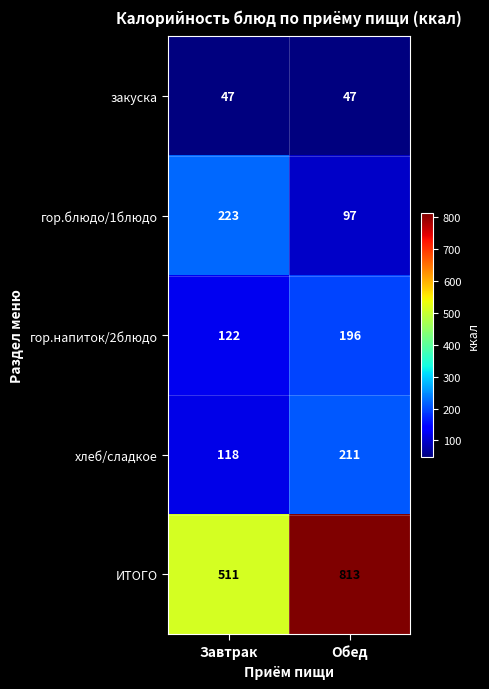

True or false: гор.напиток/2блюдо has a value of 318 at Обед.

False